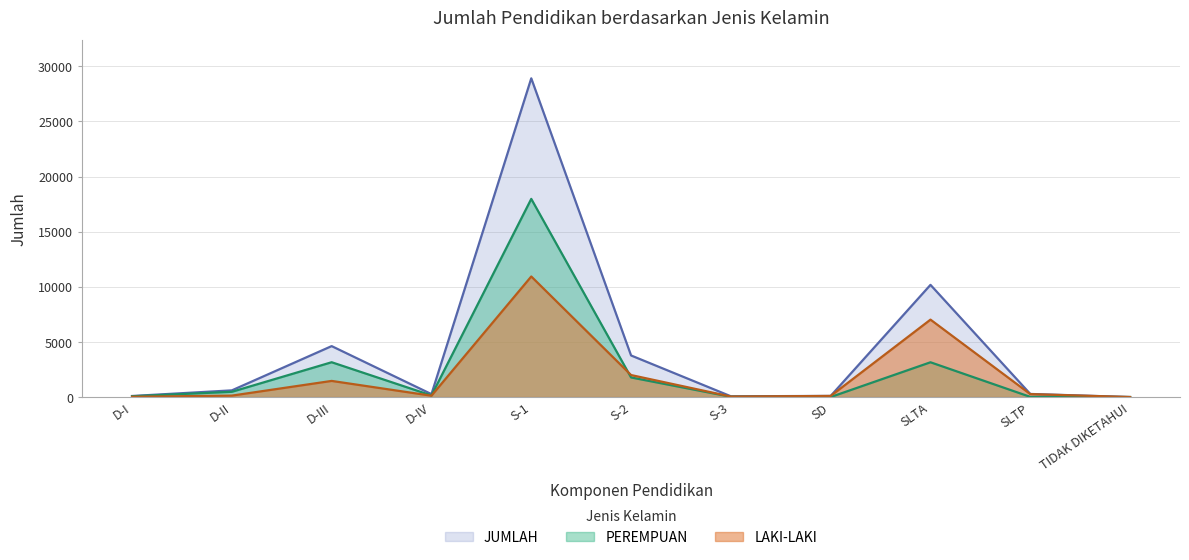

In LAKI-LAKI, how many points are lower than both neighbors (excluding endpoints)?

2